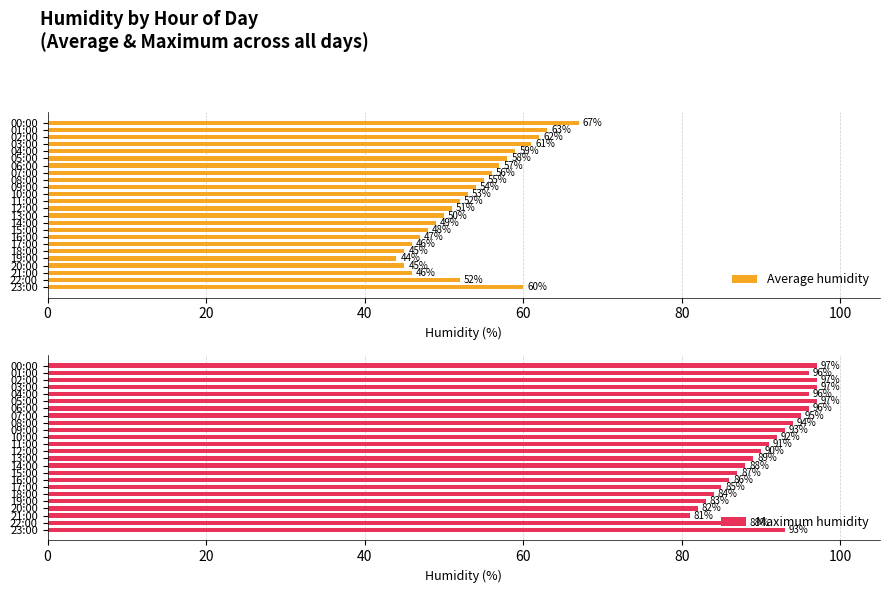

Reading left to right, list all the values displayed in this chart.

Average humidity: 67	63	62	61	59	58	57	56	55	54	53	52	51	50	49	48	47	46	45	44	45	46	52	60
Maximum humidity: 97	96	97	97	96	97	96	95	94	93	92	91	90	89	88	87	86	85	84	83	82	81	88	93